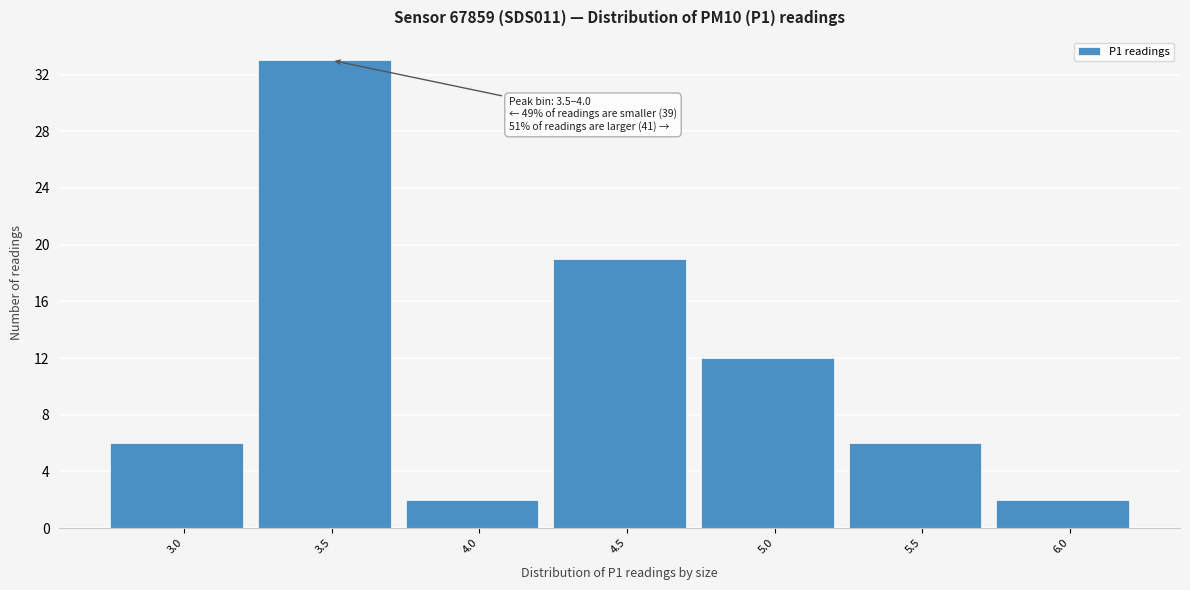

Reading left to right, transcribe all the data shown in this chart.

6	33	2	19	12	6	2